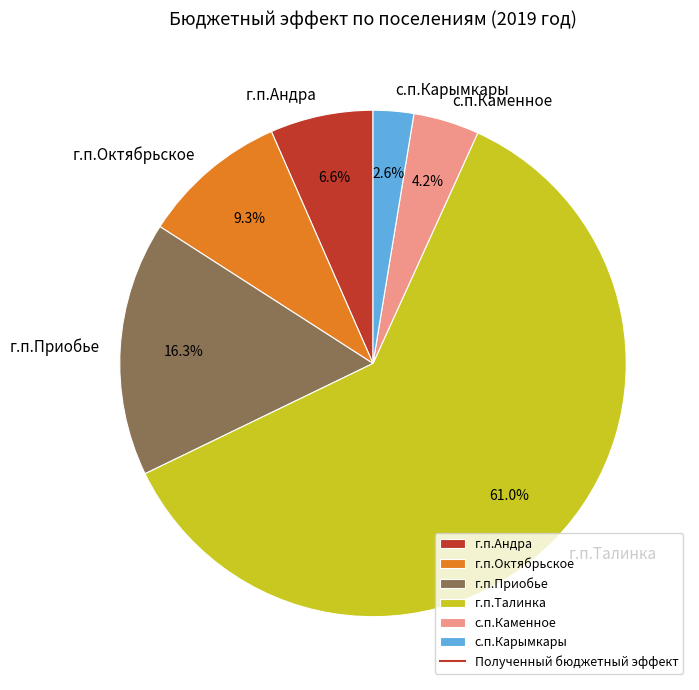

To the nearest percent, what is the difference between the largest and smallest slice percentages?

58%